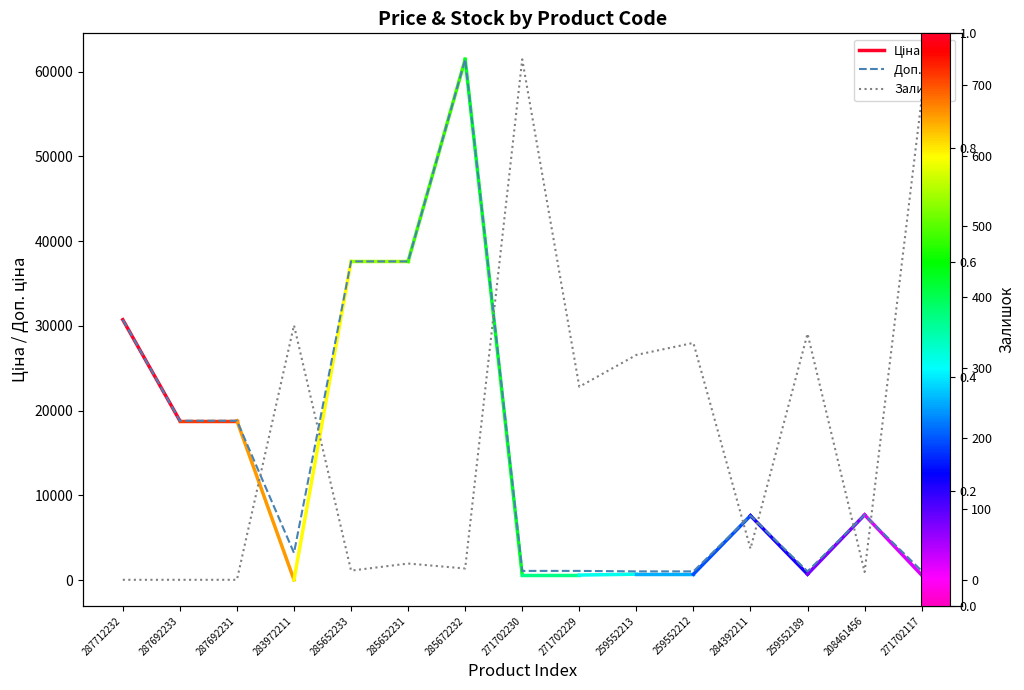

Is it true that Ціна equals 61434.3 at 285672232?

True